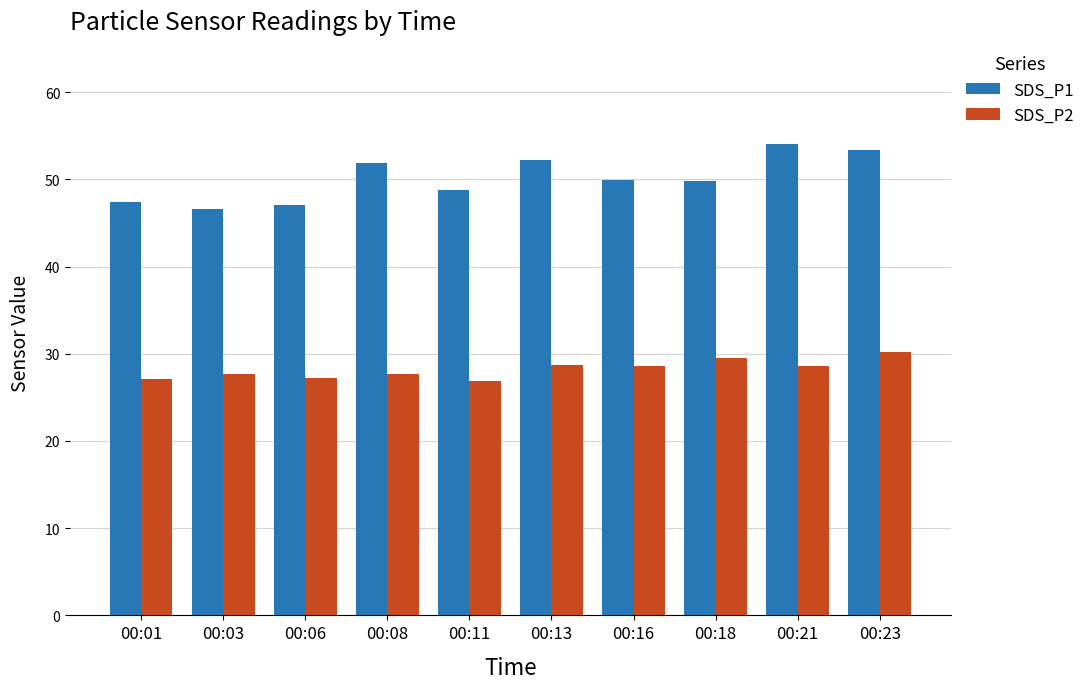

Rank the series at 00:08 from lowest to highest value.

SDS_P2, SDS_P1